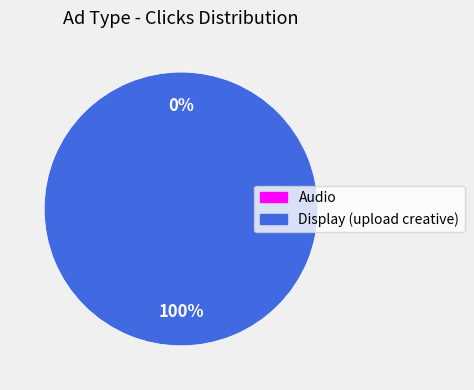

How many segments does this pie chart have?

2